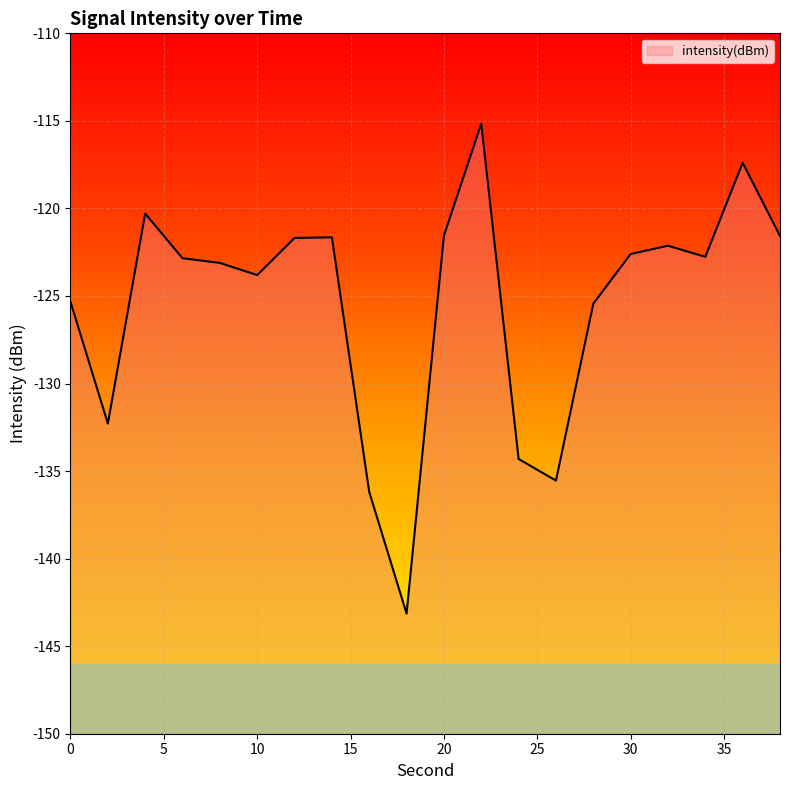

Reading left to right, list all the values displayed in this chart.

-125.3	-132.3	-120.3	-122.8	-123.1	-123.8	-121.7	-121.7	-136.2	-143.1	-121.6	-115.2	-134.3	-135.5	-125.4	-122.6	-122.1	-122.8	-117.4	-121.6